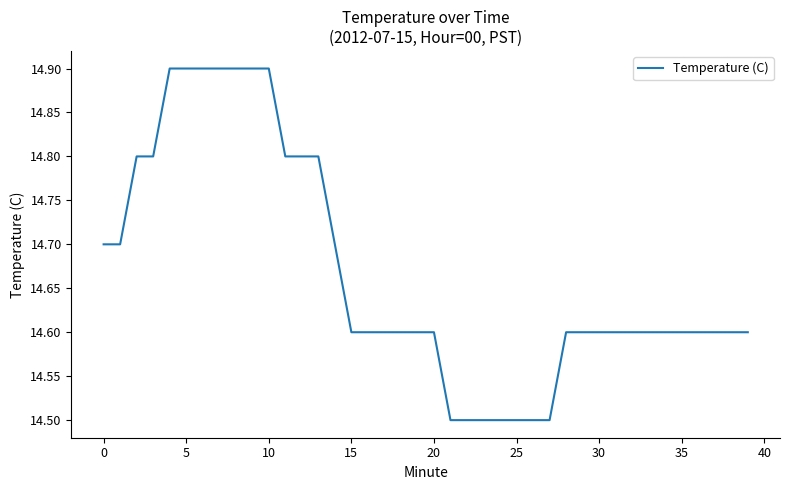

How many lines are shown in the chart?

1